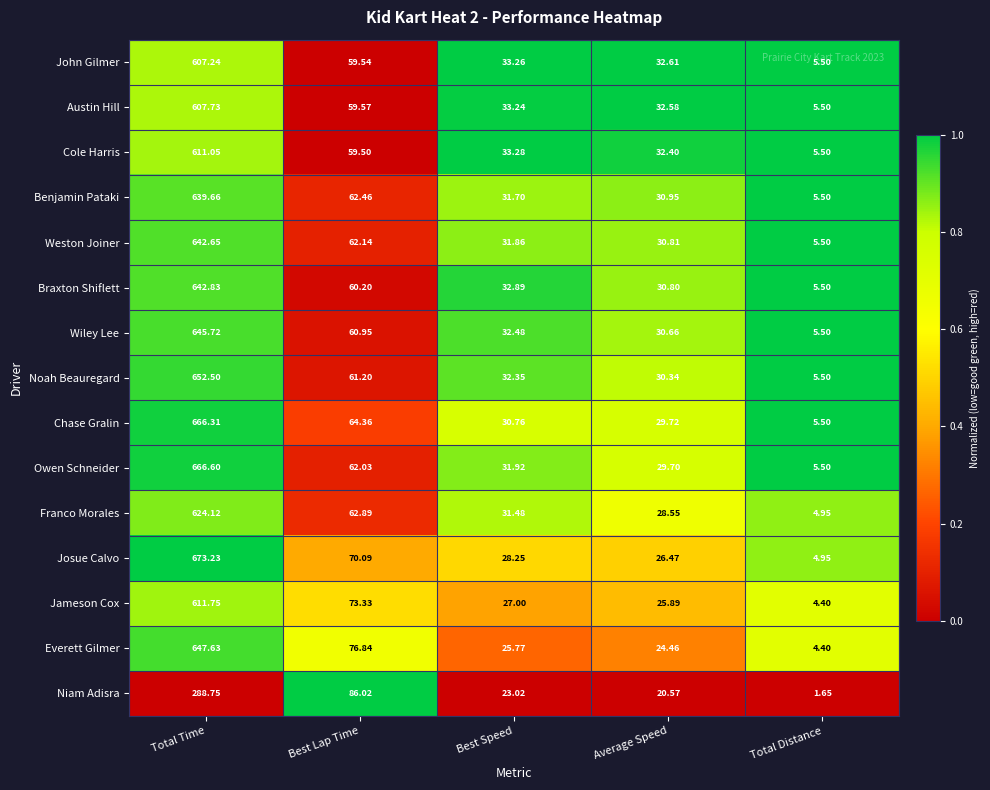

Rank the series by their maximum value, from lowest to highest.

Niam Adisra, John Gilmer, Austin Hill, Cole Harris, Jameson Cox, Franco Morales, Benjamin Pataki, Weston Joiner, Braxton Shiflett, Wiley Lee, Everett Gilmer, Noah Beauregard, Chase Gralin, Owen Schneider, Josue Calvo